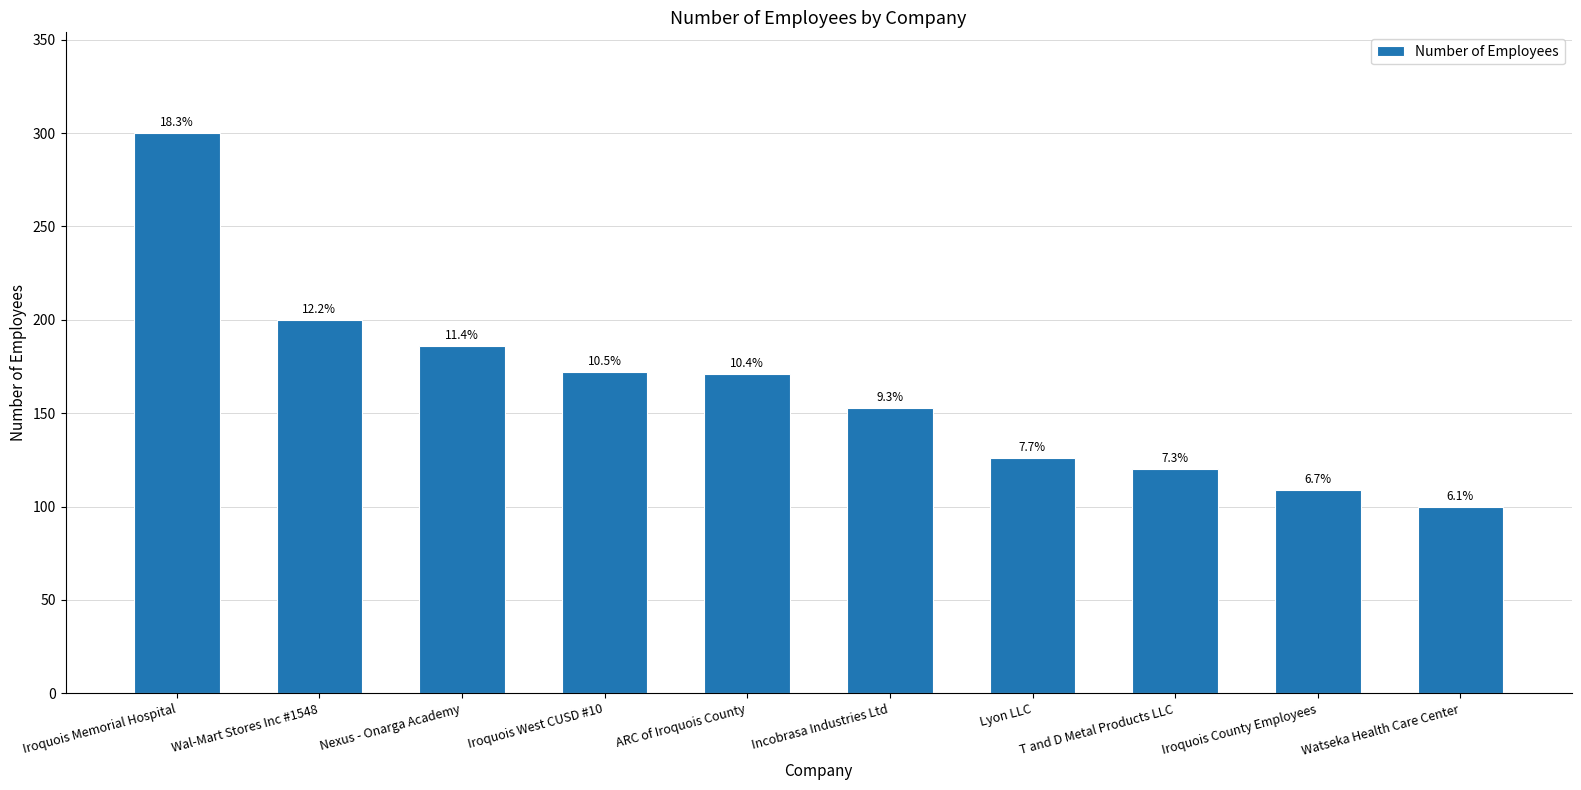

Does the chart contain any negative values?

No